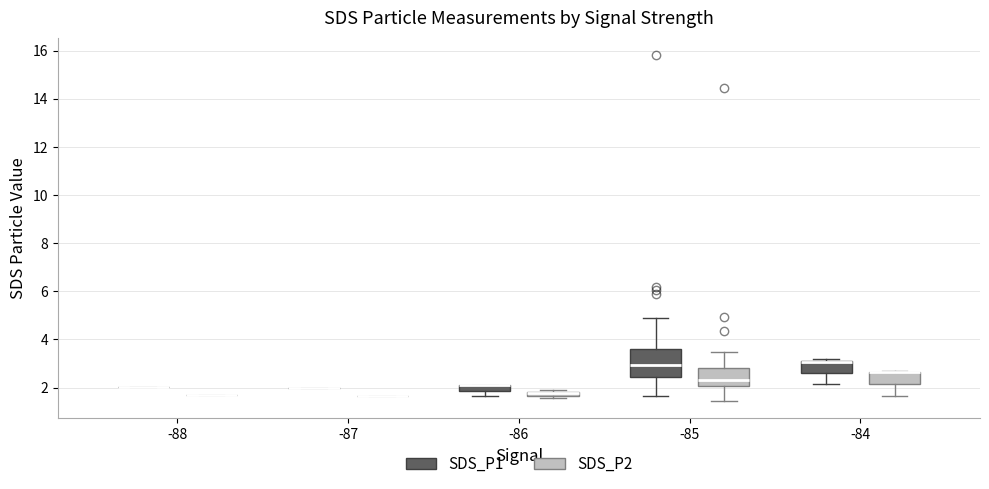

Where is the upper edge of the box for -84 (SDS_P1) on the y-axis? The values are not printed on the chart, so give them approximately, as read against the axis.

3.2